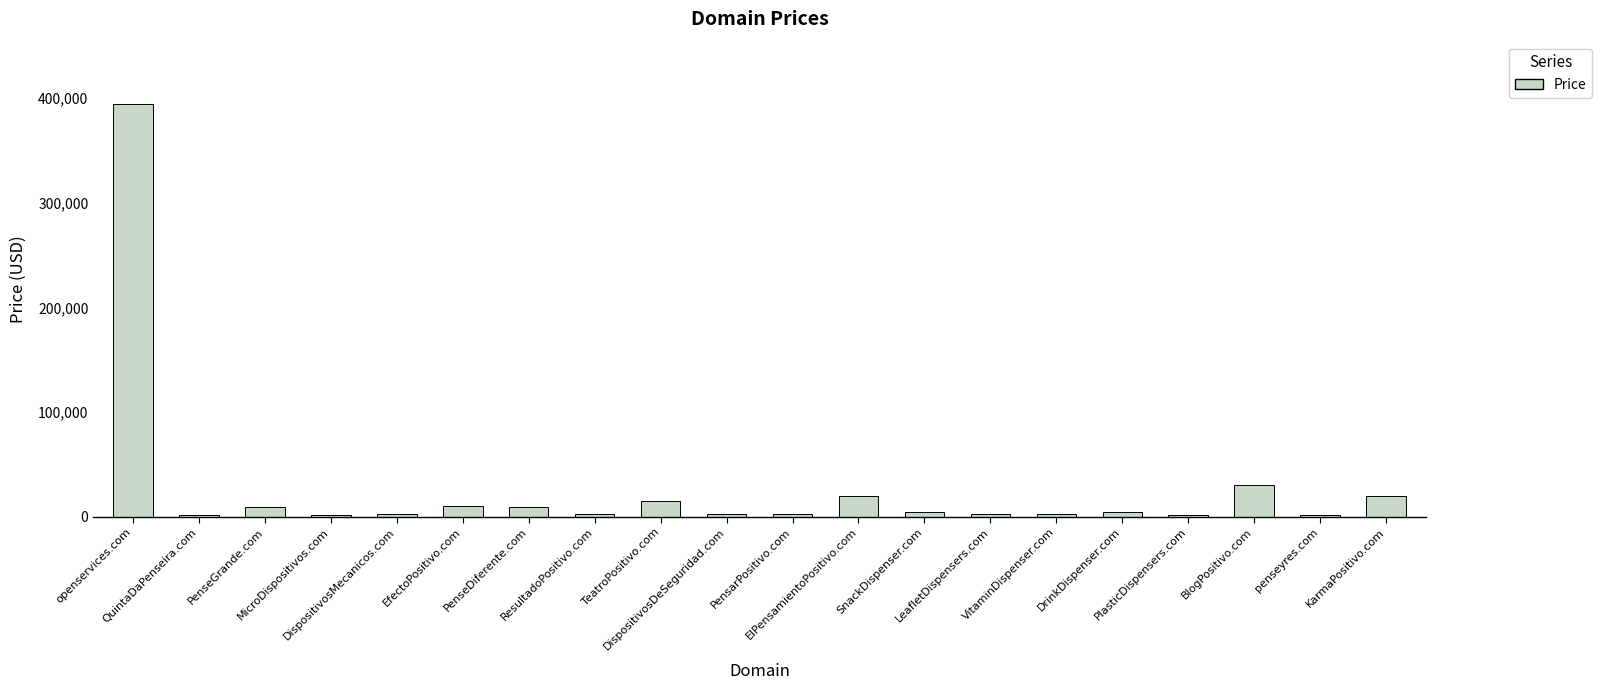

What is the change in value from DispositivosDeSeguridad.com to penseyres.com?

-1000